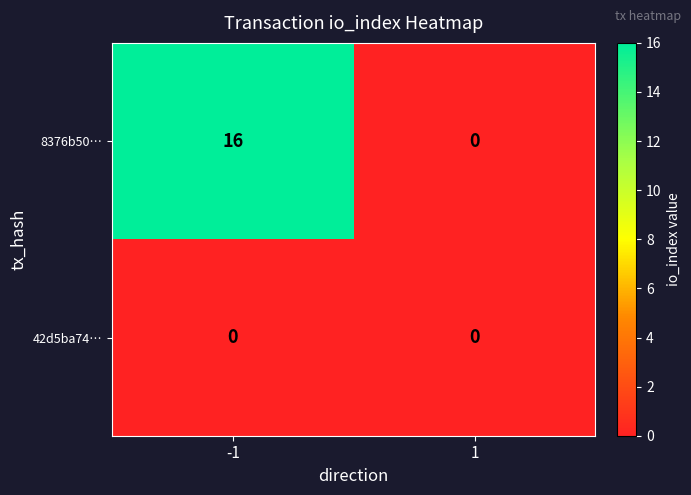

Rank the series at -1 from lowest to highest value.

42d5ba74…, 8376b50…